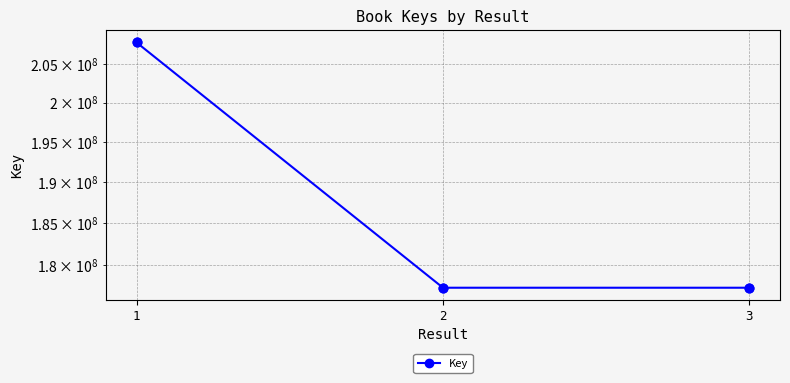

Between 2 and 1, which is larger?

1